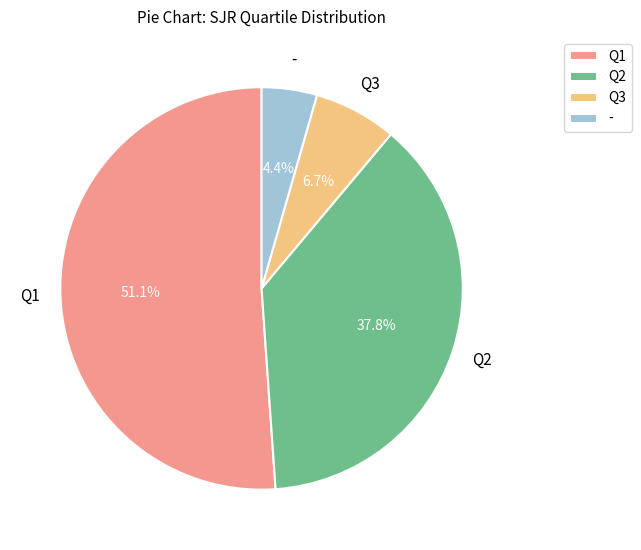

Count the number of slices in the pie.

4